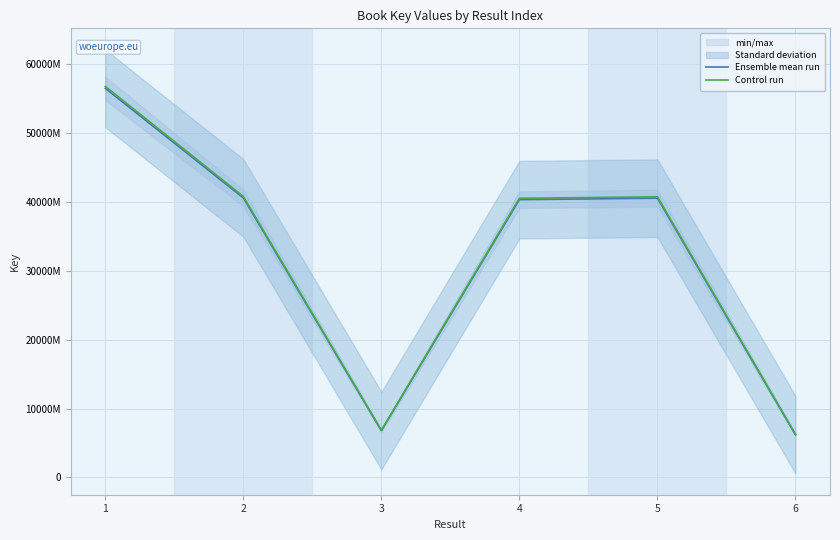

True or false: Control run and Ensemble mean run cross at least once.

False